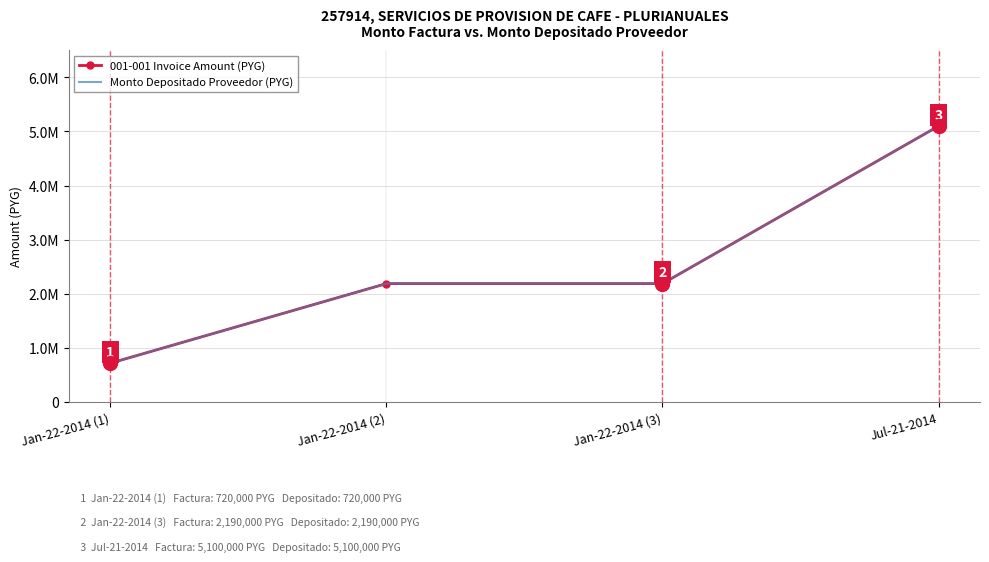

How many data points does each series have?

4